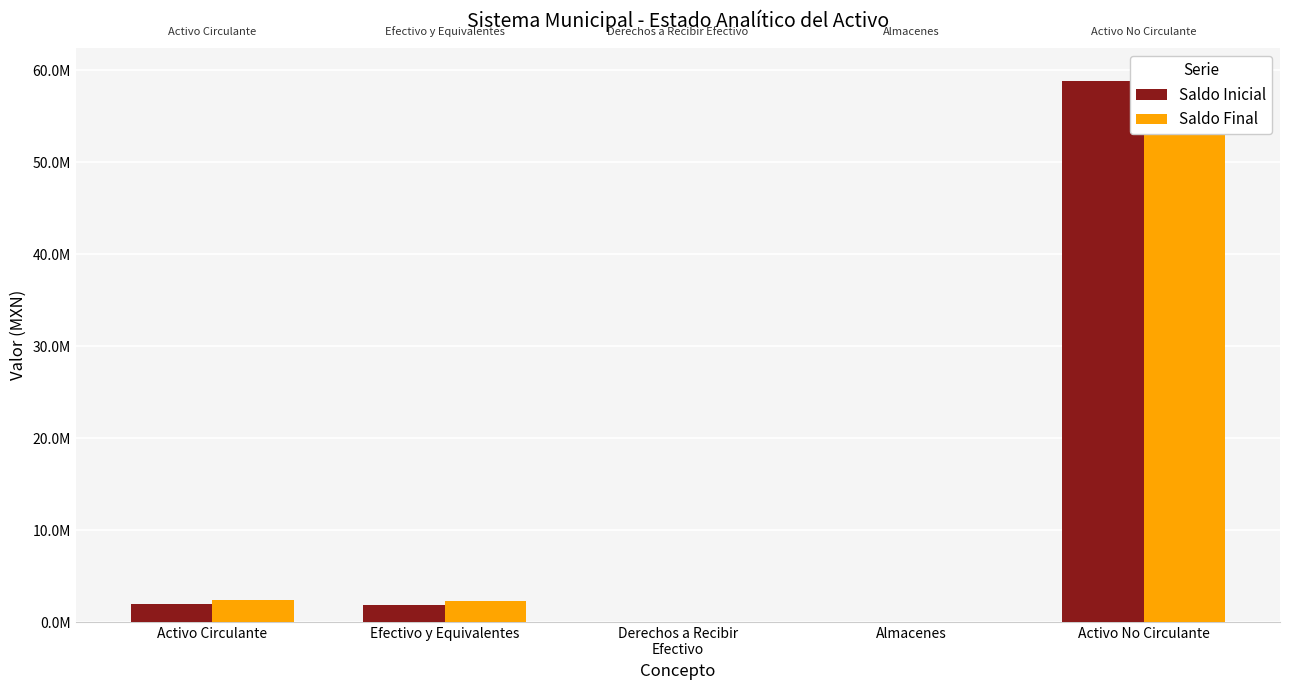

Which has a higher value, Derechos a Recibir
Efectivo or Activo No Circulante?

Activo No Circulante